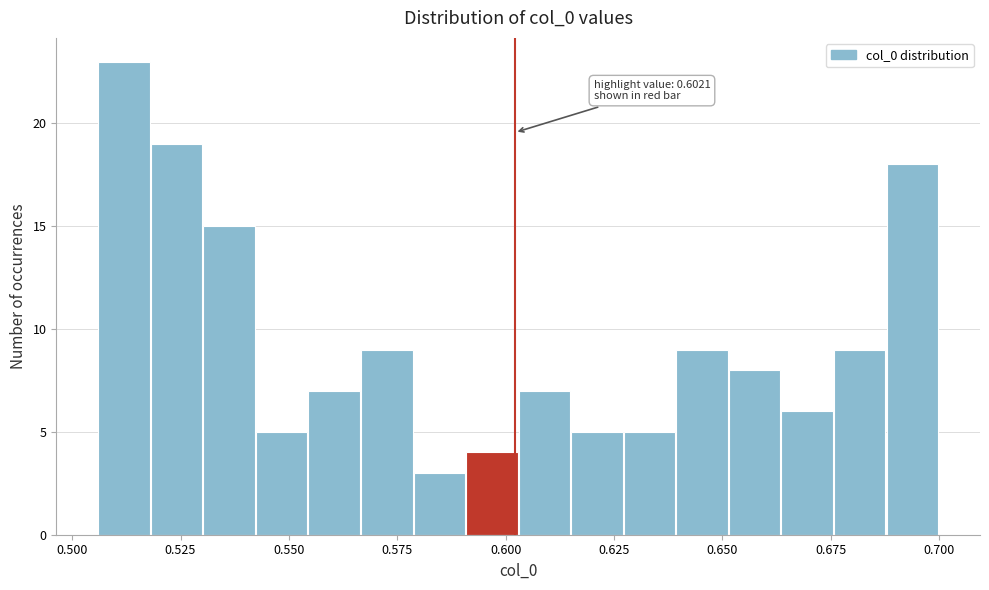

Around what value on the x-axis is the tallest bar? Give the approximate position of its centre, as read against the axis.

0.510